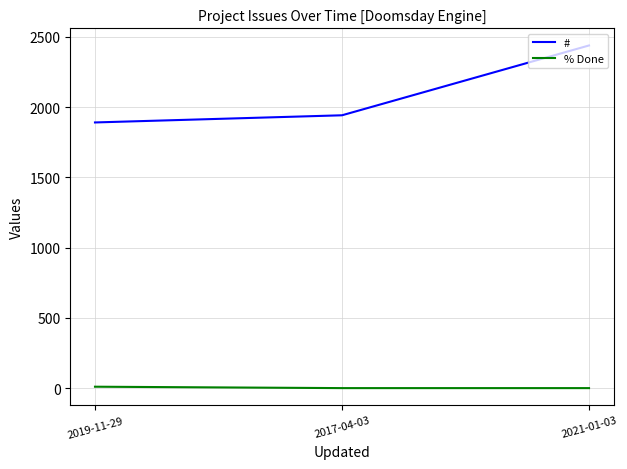

Rank the series by their maximum value, from highest to lowest.

#, % Done